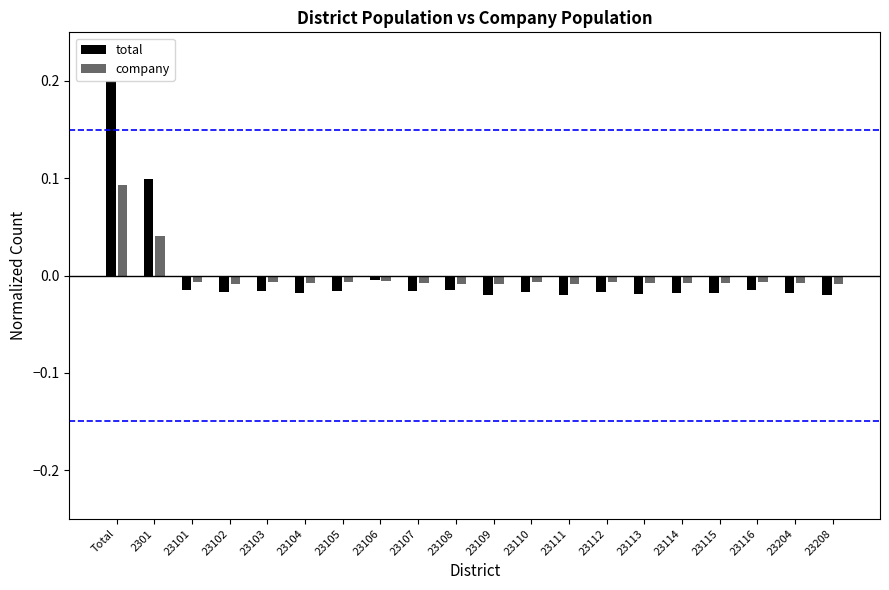

Which series has the widest spread of values?

total